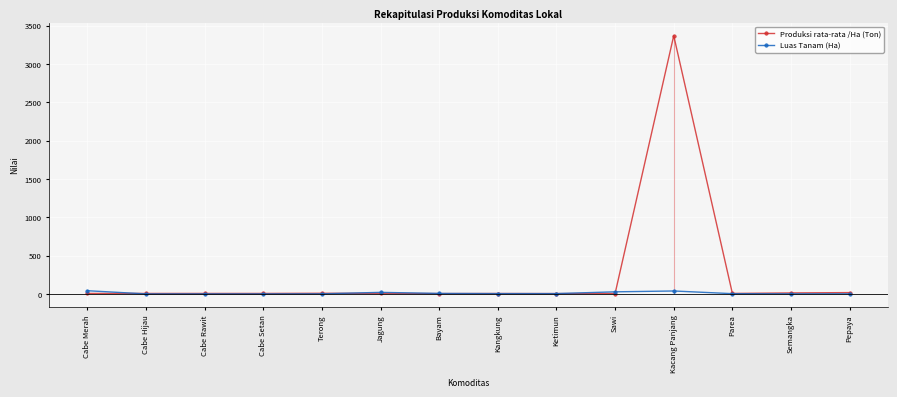

The value of Produksi rata-rata /Ha (Ton) at Cabe Rawit is 10.6. True or false?

False